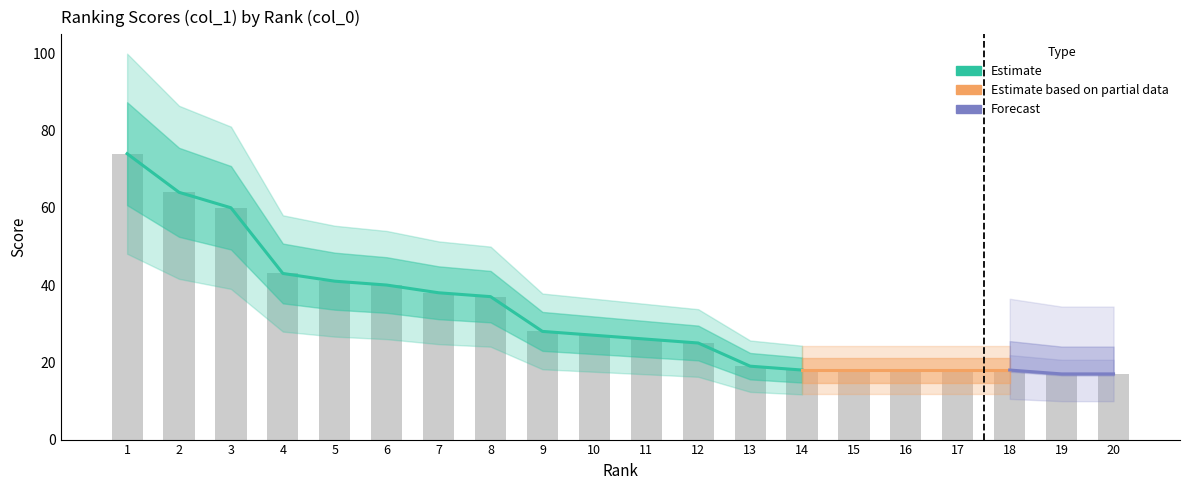

Which label corresponds to the smallest value in the chart?

19